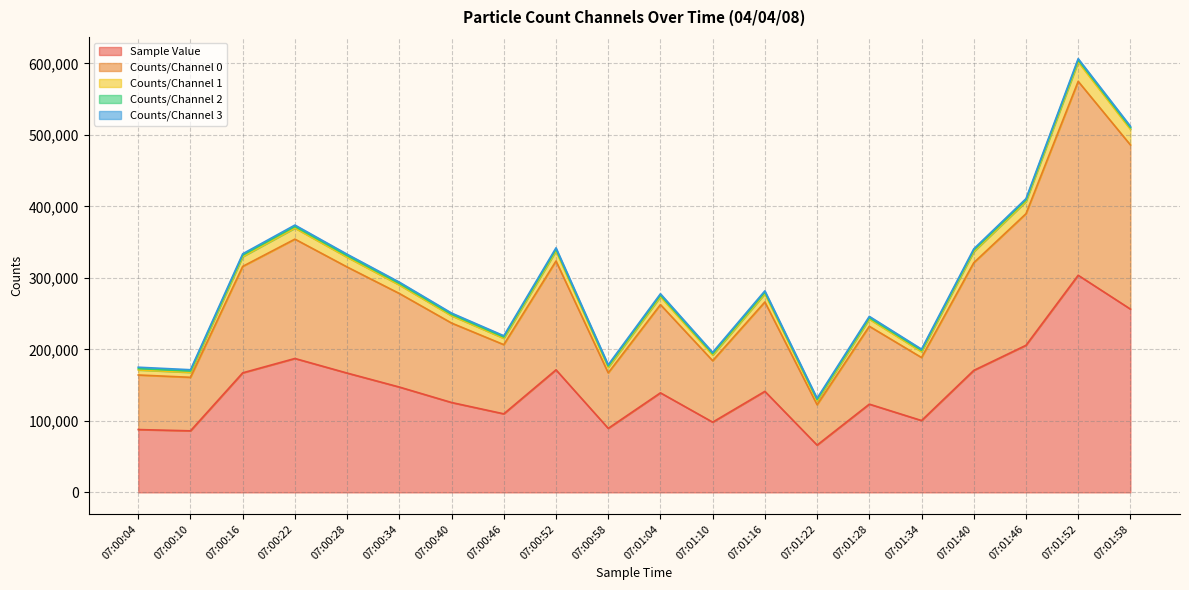

Which category has the lowest value in the Sample Value series?

07:01:22